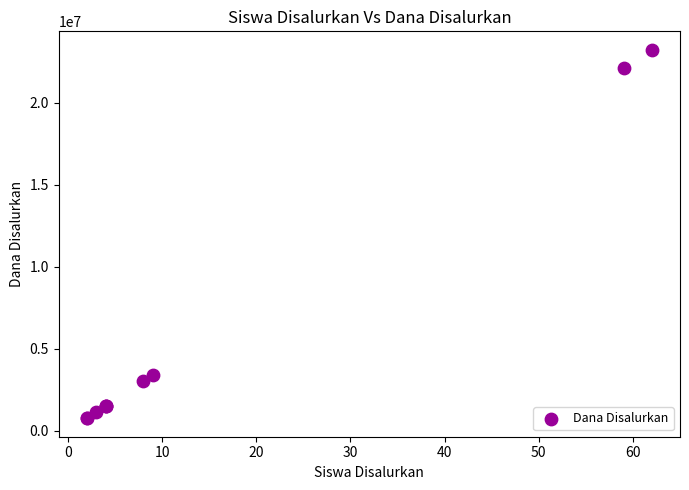

What Y value in the scatter plot is closest to 12000000?

3375000